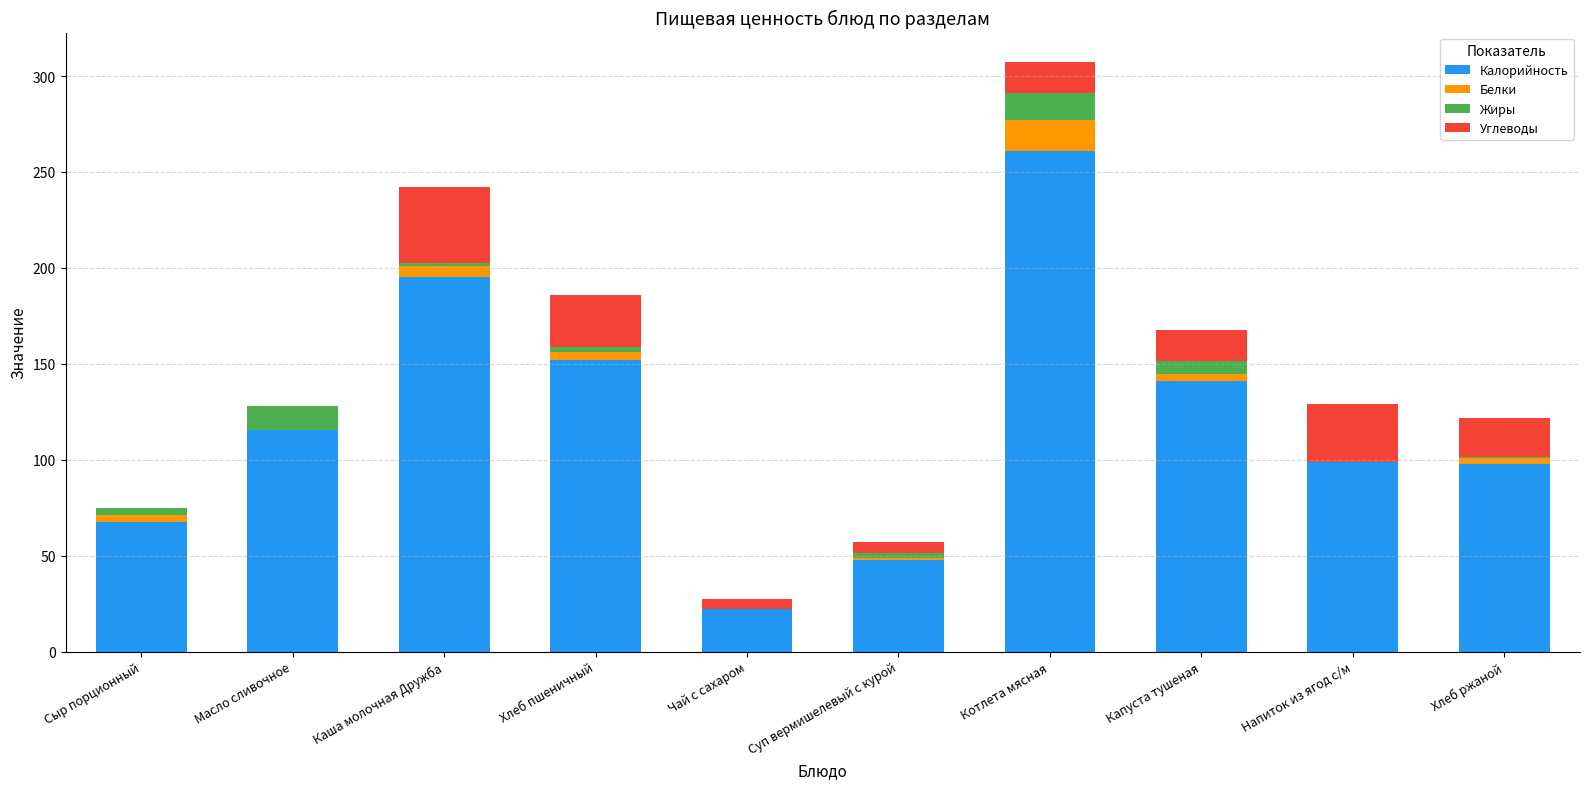

What is the total value across all series at Котлета мясная?

307.3